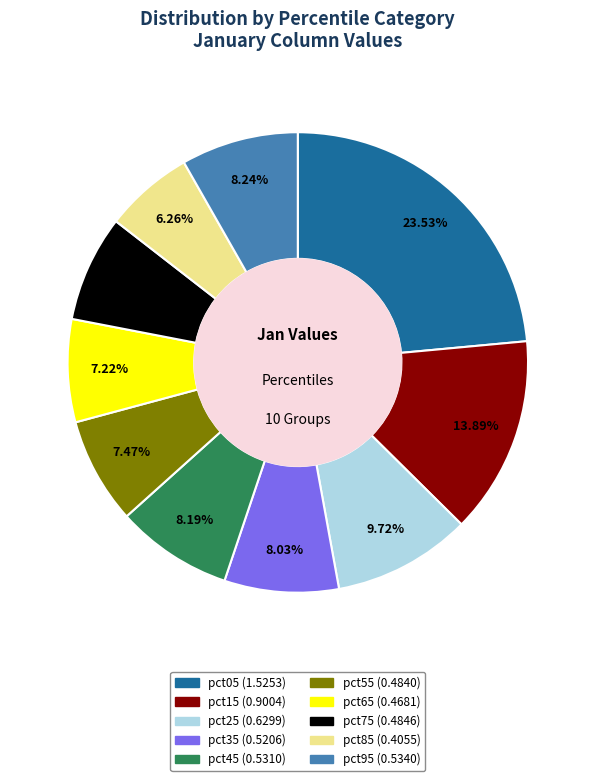

How much of the chart is everything except pct05?

76.5%